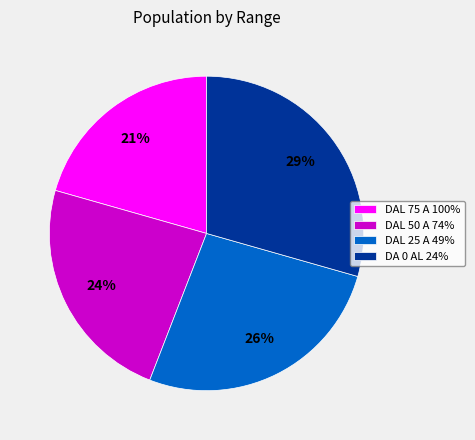

Does DAL 25 A 49% represent more than half of the total?

No